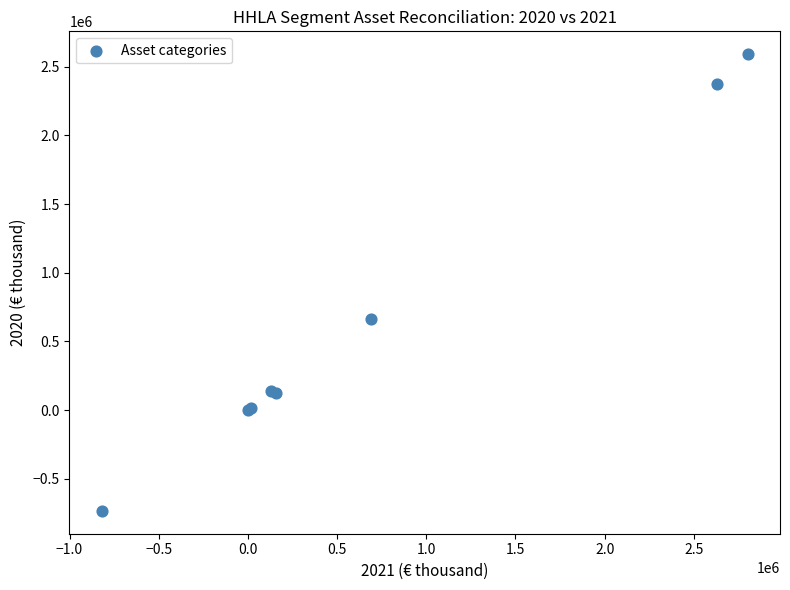

What Y value in the scatter plot is closest to 928469?

665383